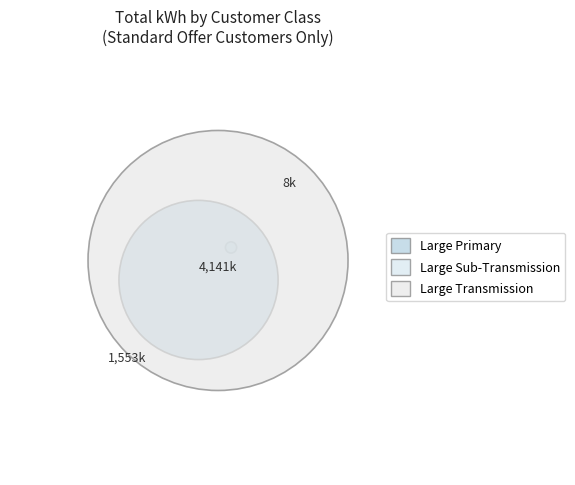

Combined, do Large Transmission and Large Sub-Transmission account for over 50%?

Yes